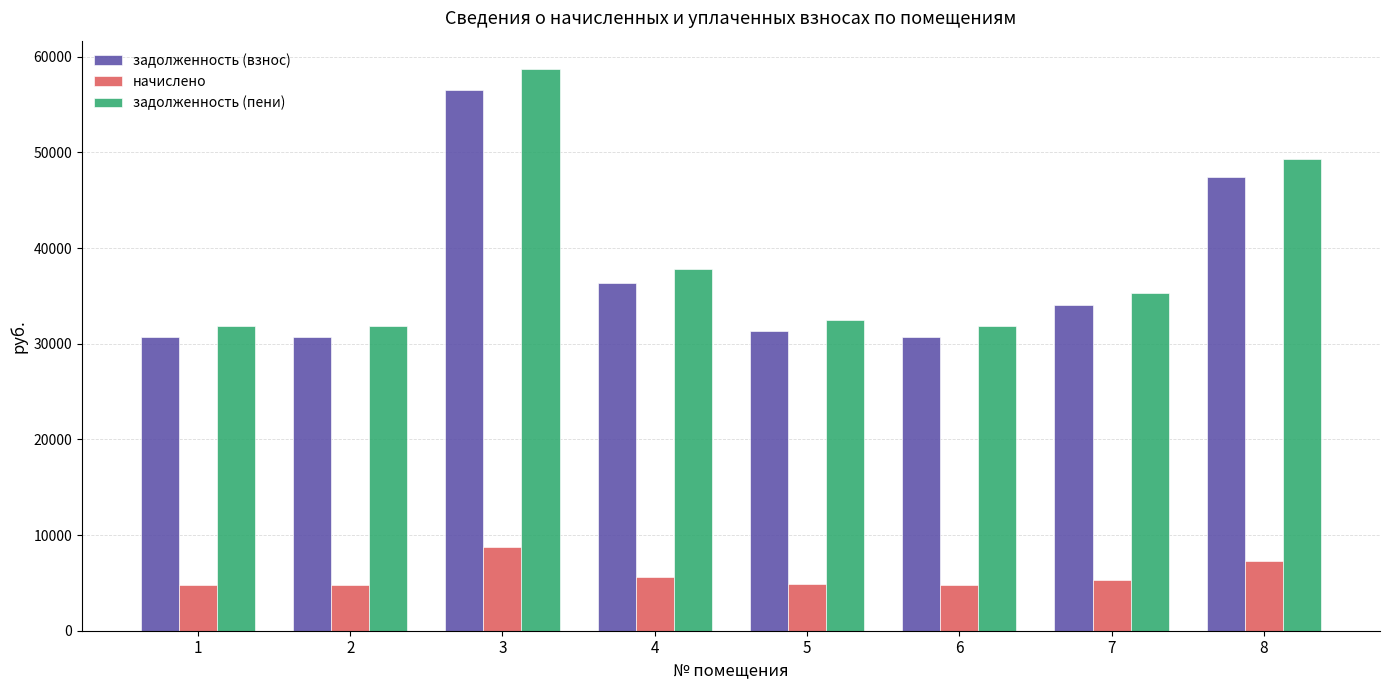

The value of начислено at 5 is 4838.4. True or false?

True